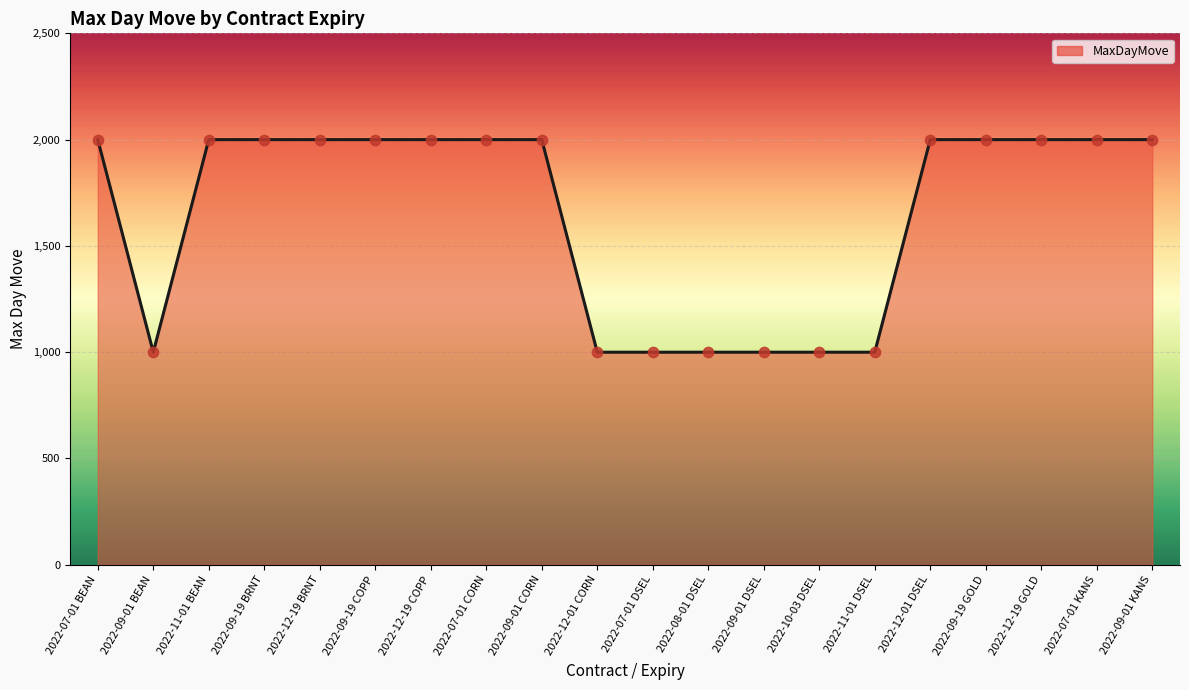

Which has a higher value, 2022-09-01 CORN or 2022-09-01 BEAN?

2022-09-01 CORN